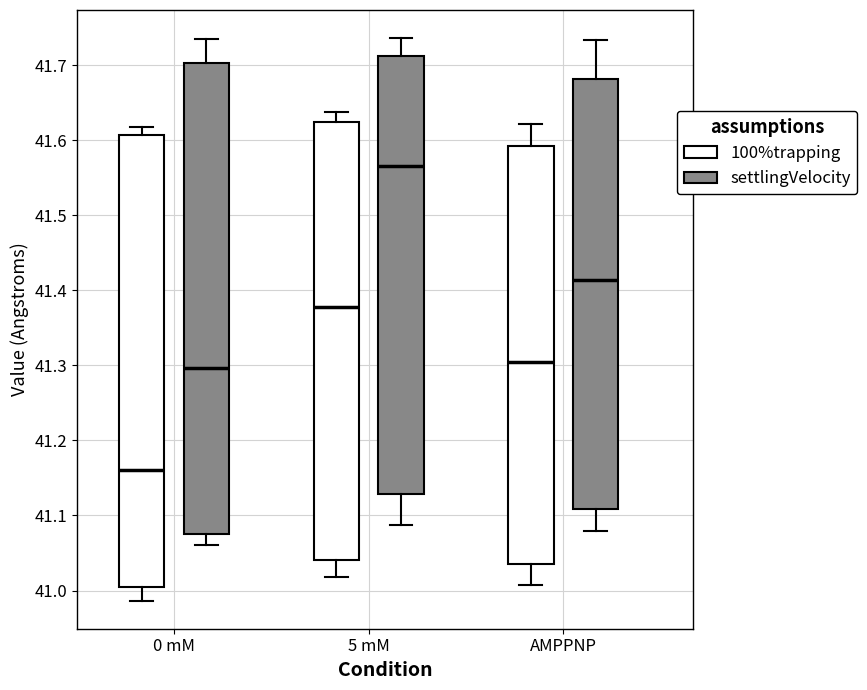

Which box is the tallest, from its lower edge to its upper edge?

0 mM (settlingVelocity)